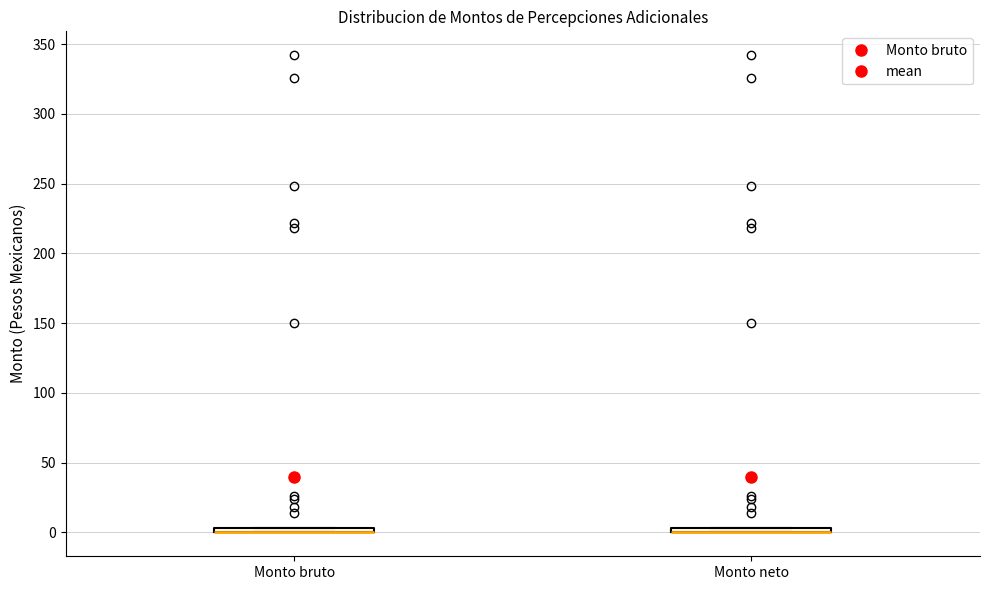

Where is the lower edge of the box for Monto neto on the y-axis? The values are not printed on the chart, so give them approximately, as read against the axis.

0